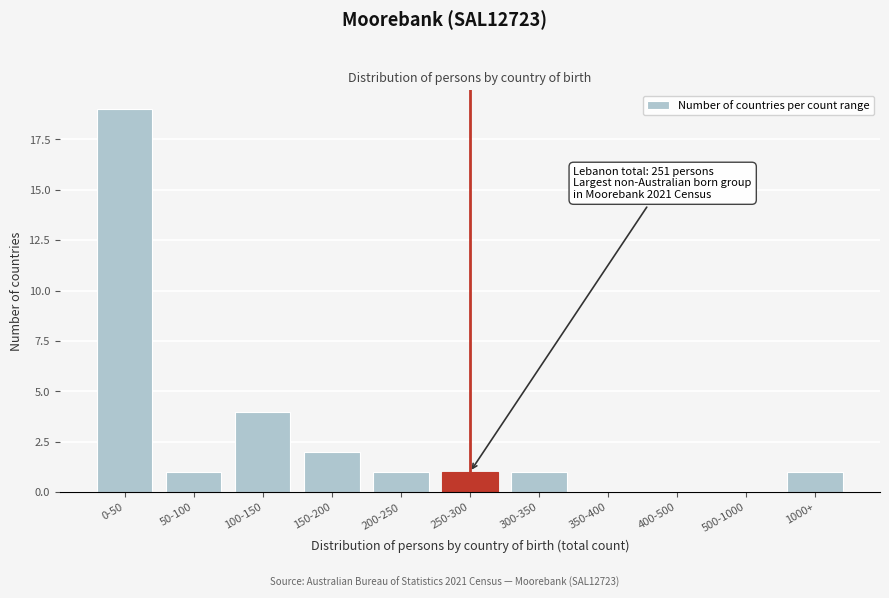

Reading left to right, transcribe all the data shown in this chart.

0-50=19	50-100=1	100-150=4	150-200=2	200-250=1	250-300=1	300-350=1	350-400=0	400-500=0	500-1000=0	1000+=1